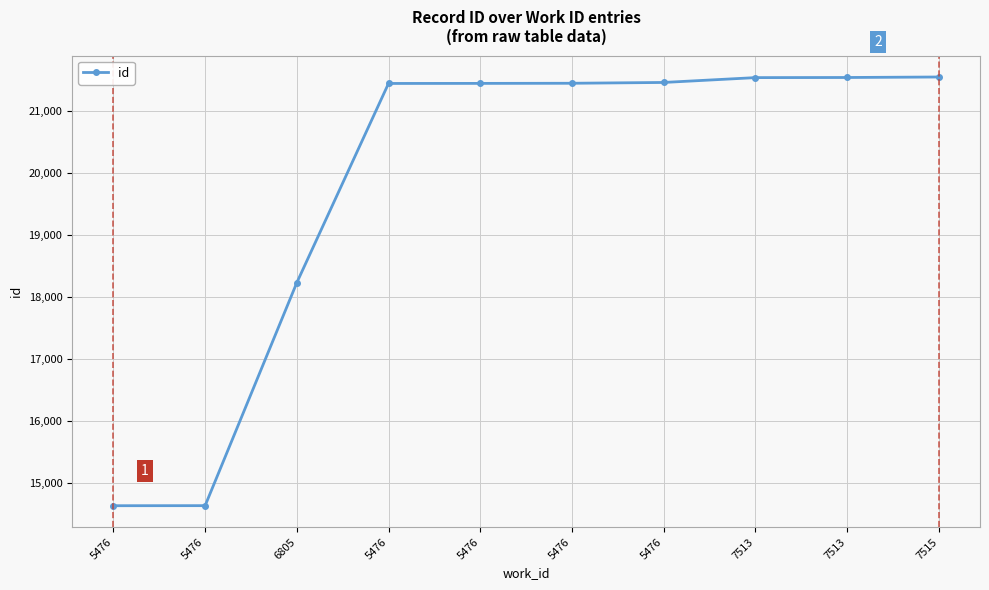

Rank the categories by value from lowest to highest.

5476, 5476, 6805, 5476, 5476, 5476, 5476, 7513, 7513, 7515